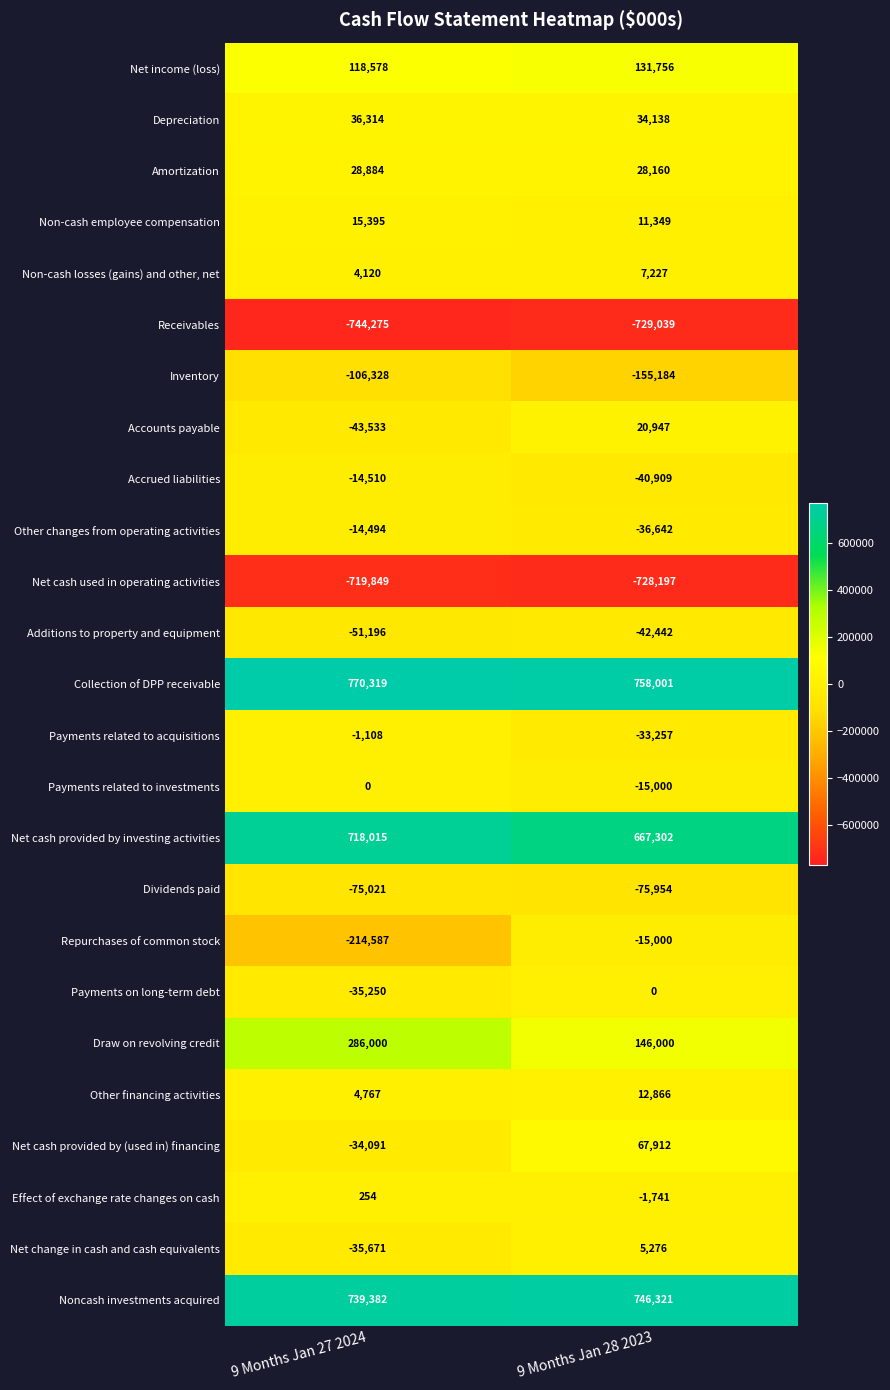

The value of Other changes from operating activities at 9 Months Jan 28 2023 is -36642. True or false?

True